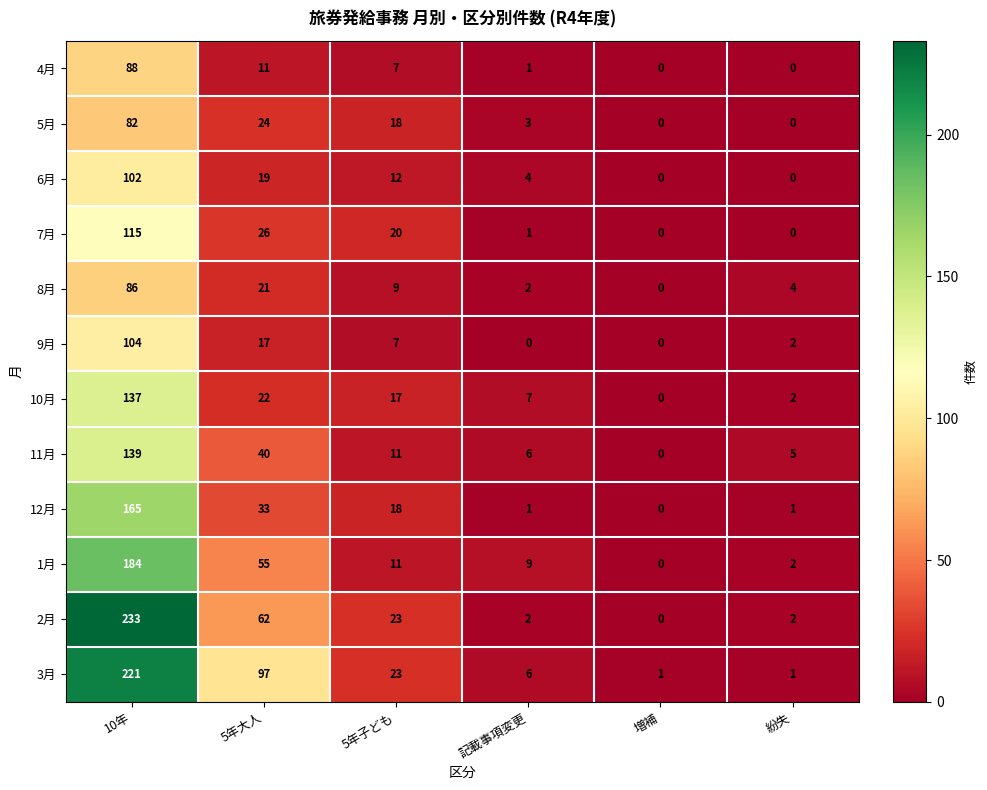

What is the difference between the second highest and minimum values in the 6月 series?

19